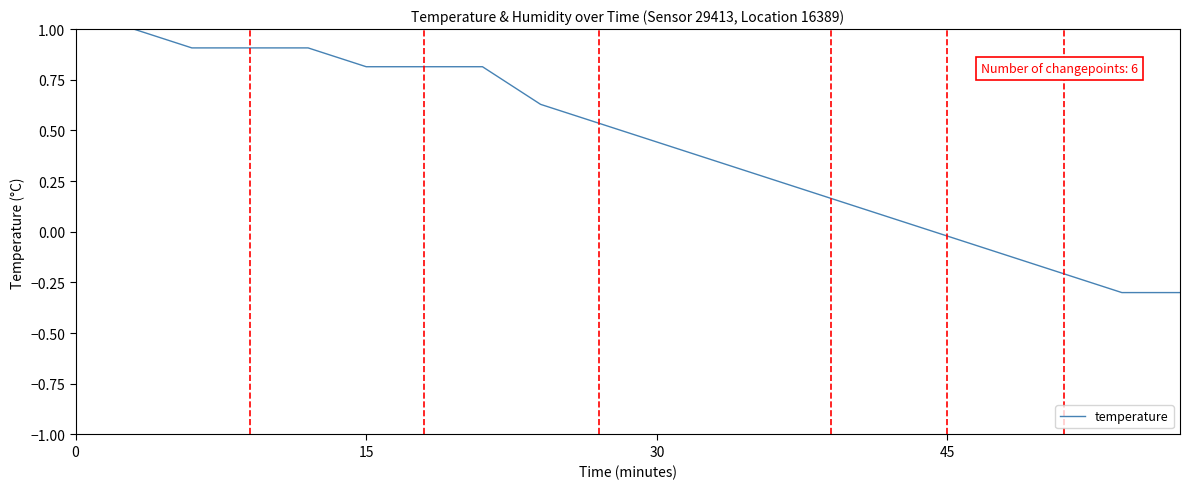

What is the smallest value displayed?

-0.3